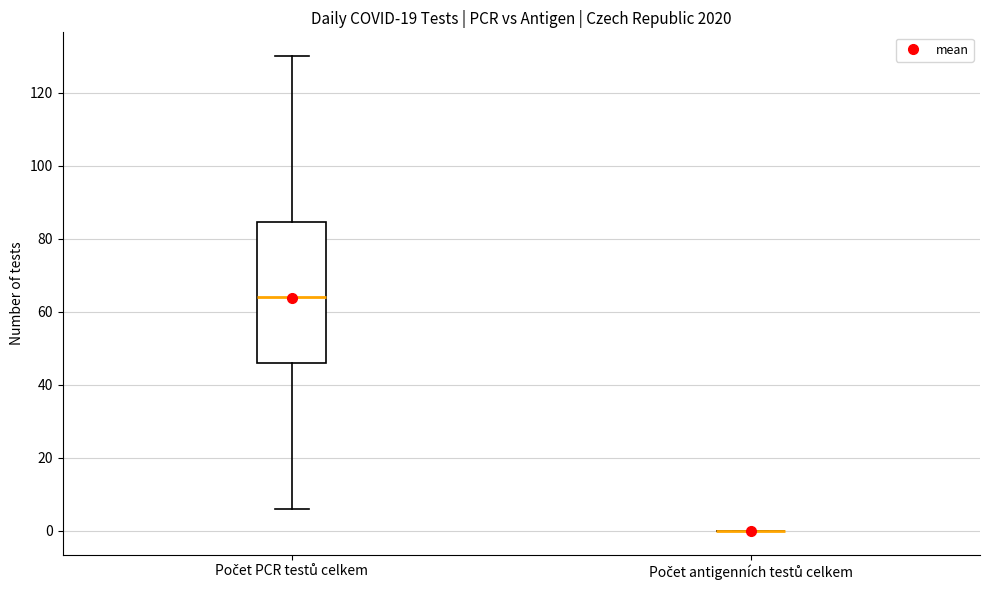

Reading left to right, transcribe this box plot: for each box, give where its median line is, the range the box spans, and where its two whiskers end, as read against the y-axis. The values are not printed on the chart, so give them approximately, as read against the axis.

Počet PCR testů celkem: median 64, box 46 to 84, whiskers 6 to 130
Počet antigenních testů celkem: box collapsed to a line at 0, whiskers 0 to 0